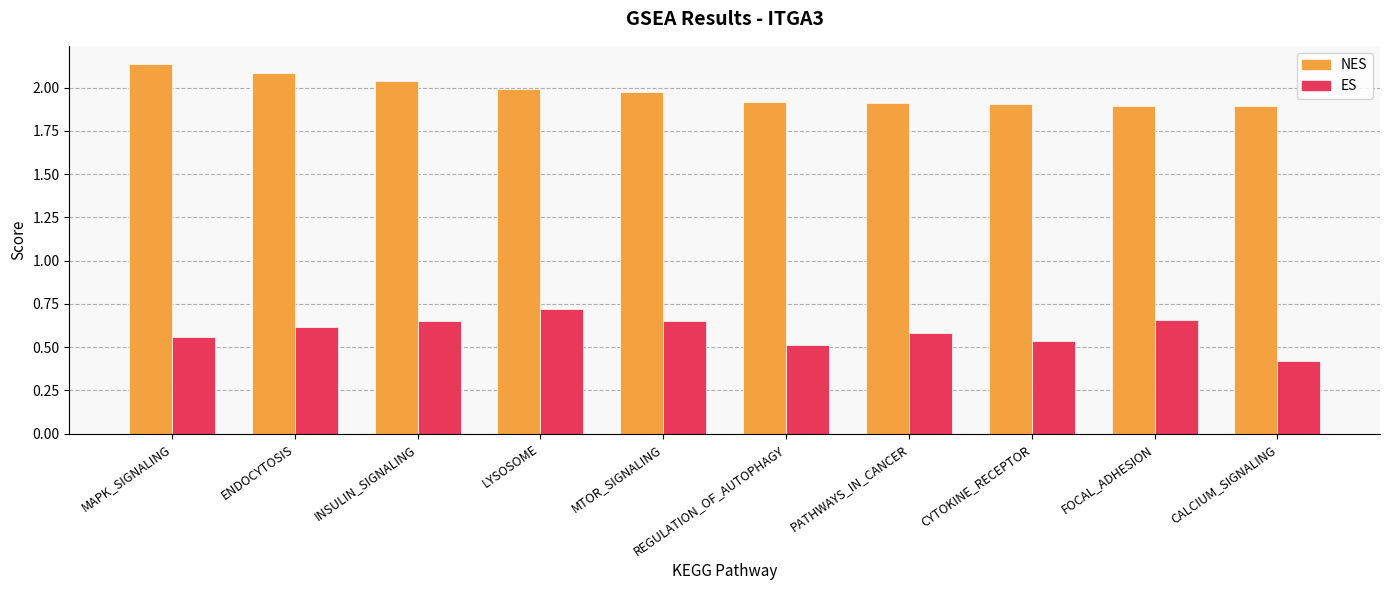

What are all the series names shown in the legend?

NES, ES